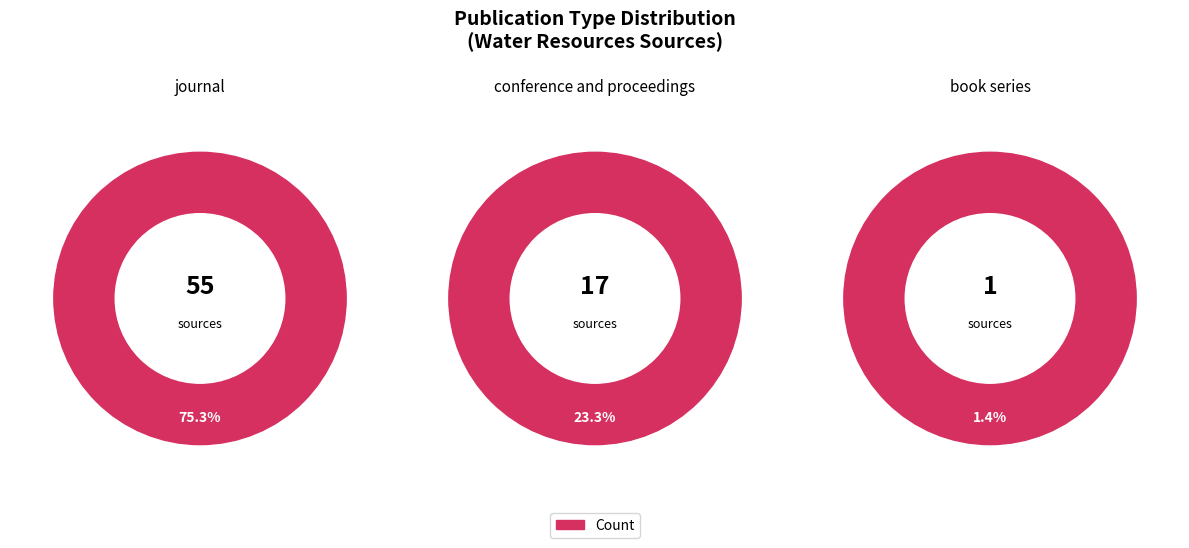

Count the number of slices in the pie.

3